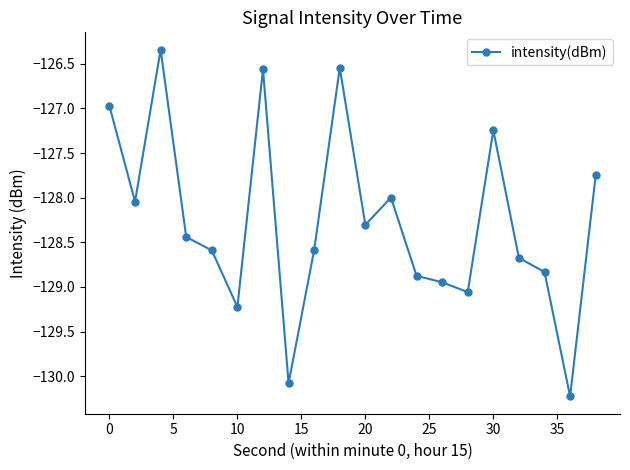

What is the sum of all values?

-2565.3